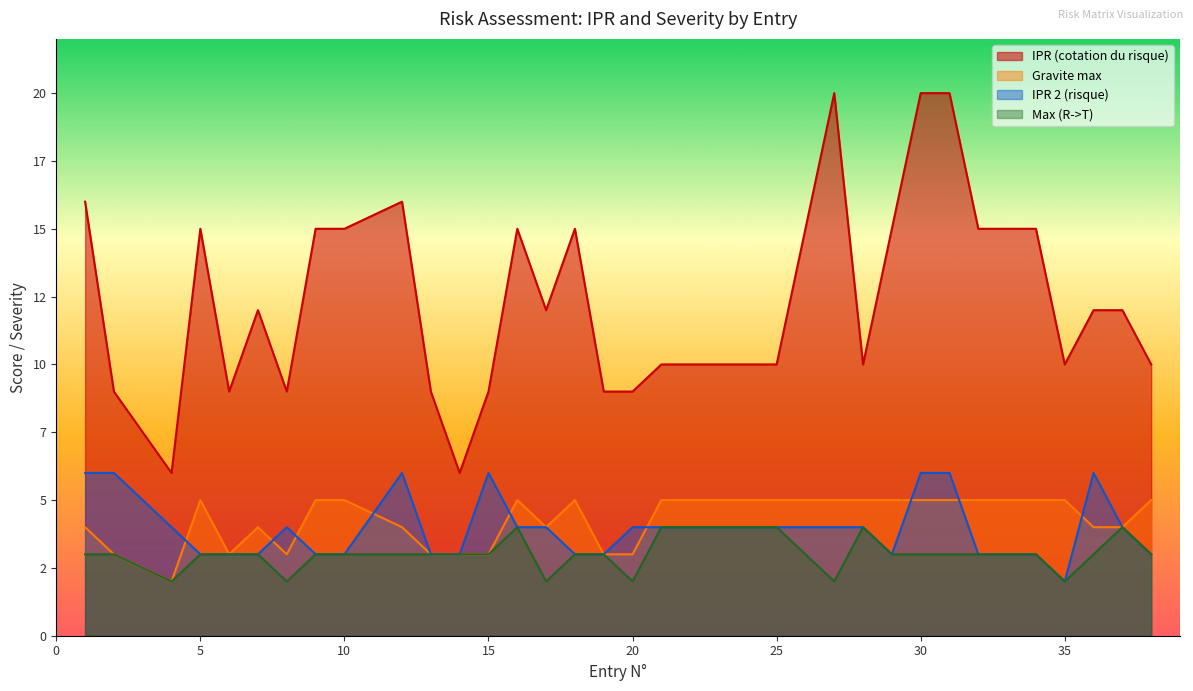

At how many categories does at least one series exceed 6?

33